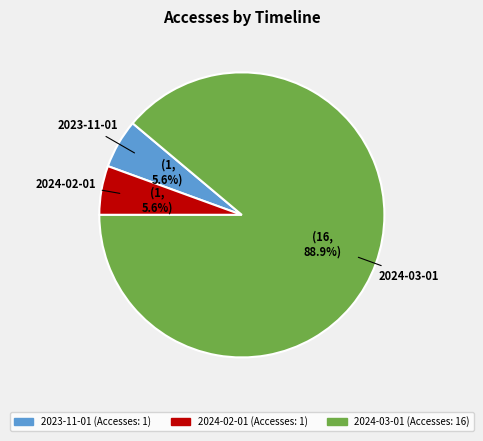

Is there any slice that represents more than half of the pie?

Yes